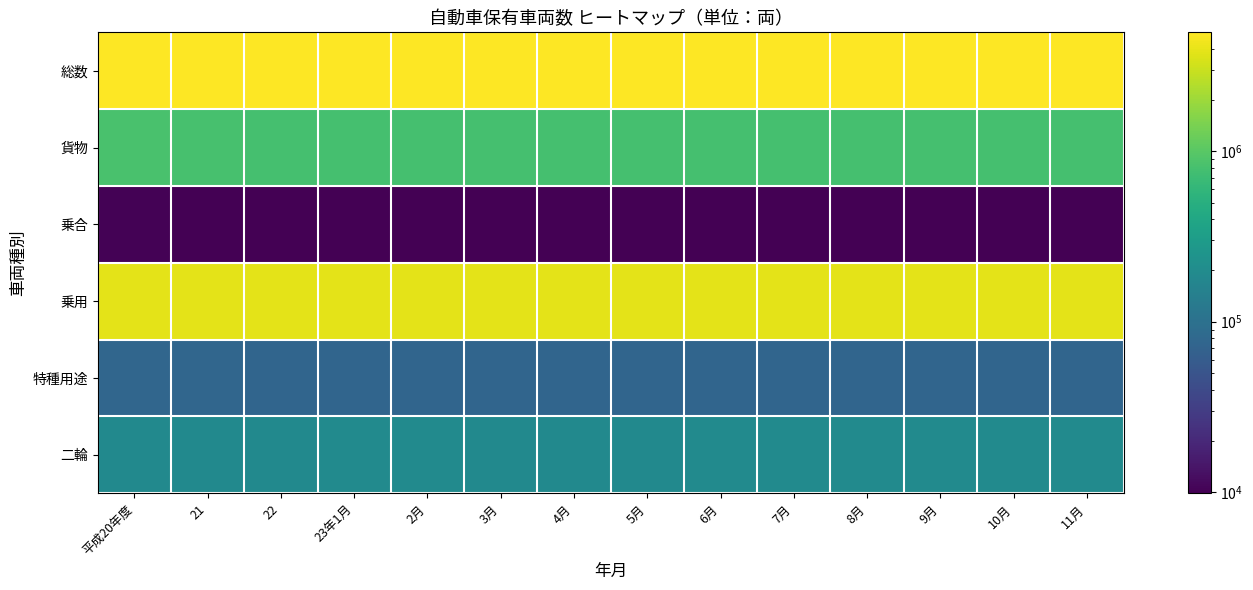

At 平成20年度, list the series in order from smallest to largest.

乗合, 特種用途, 二輪, 貨物, 乗用, 総数